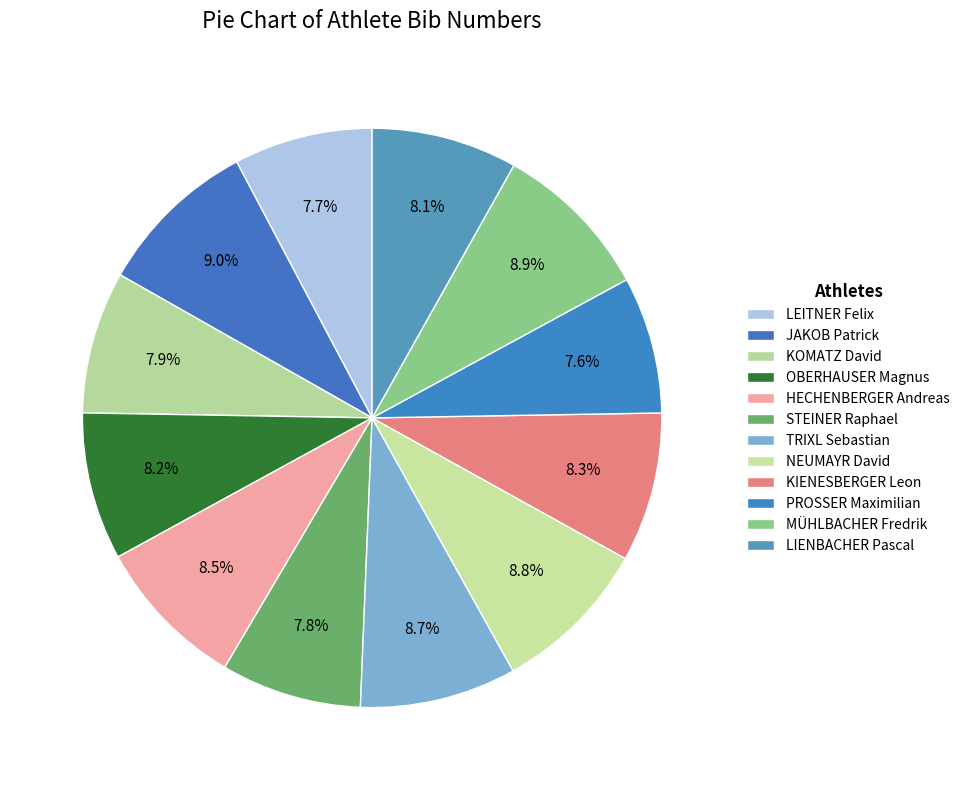

Combined, what portion of the pie is JAKOB Patrick and KOMATZ David?

17.0%